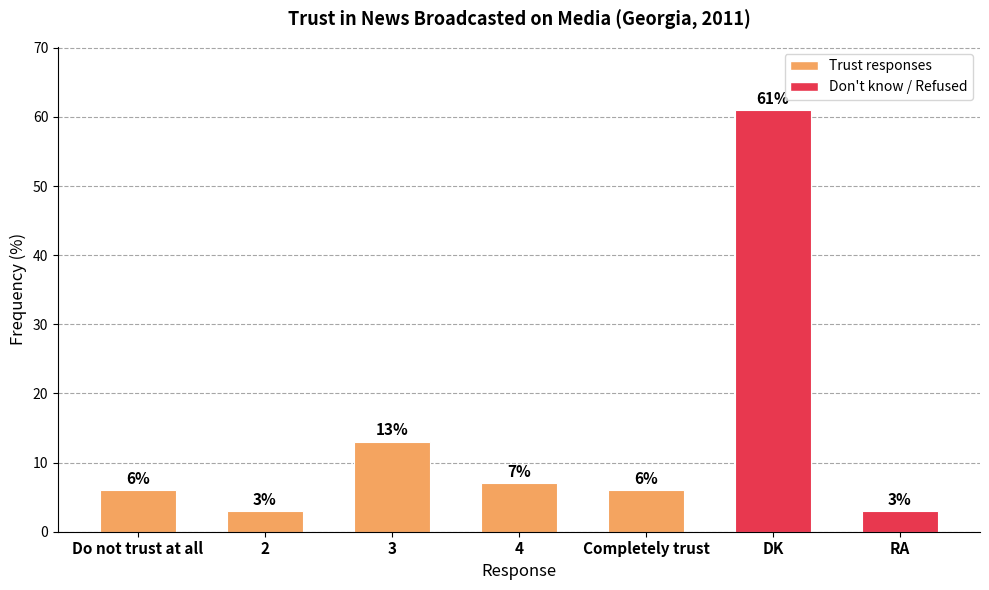

True or false: the data shows 11 at Completely trust.

False